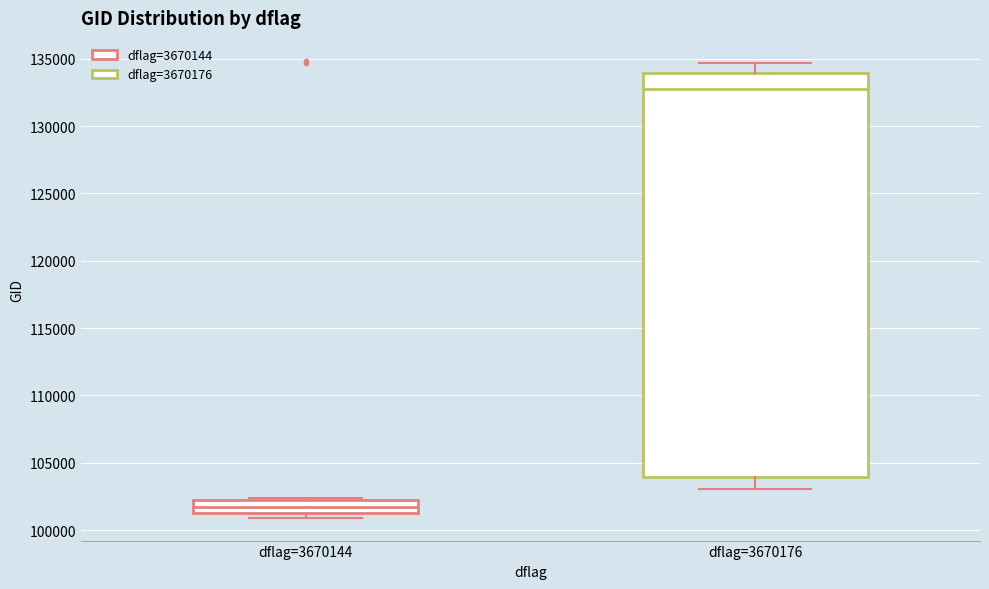

Where is the upper edge of the box for dflag=3670144 on the y-axis? The values are not printed on the chart, so give them approximately, as read against the axis.

102000